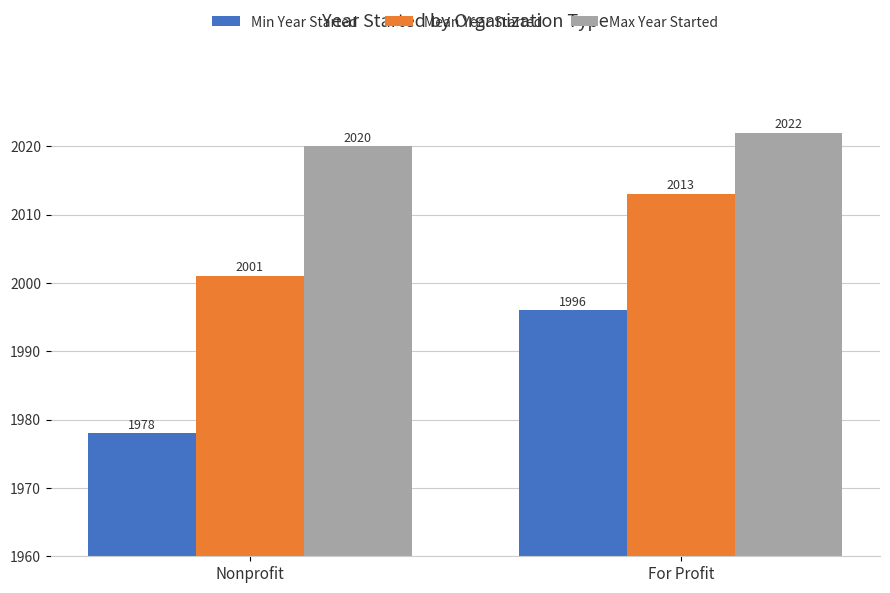

Rank the series at For Profit from highest to lowest value.

Max Year Started, Mean Year Started, Min Year Started